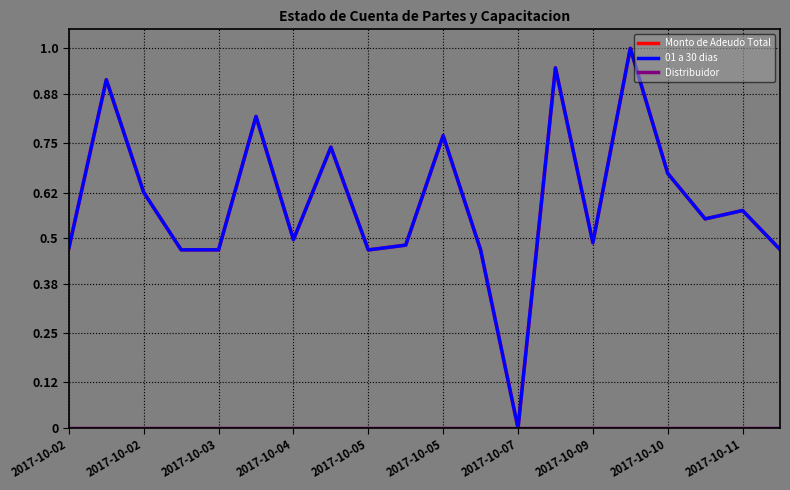

True or false: Distribuidor has more than 1 interior local peaks.

False